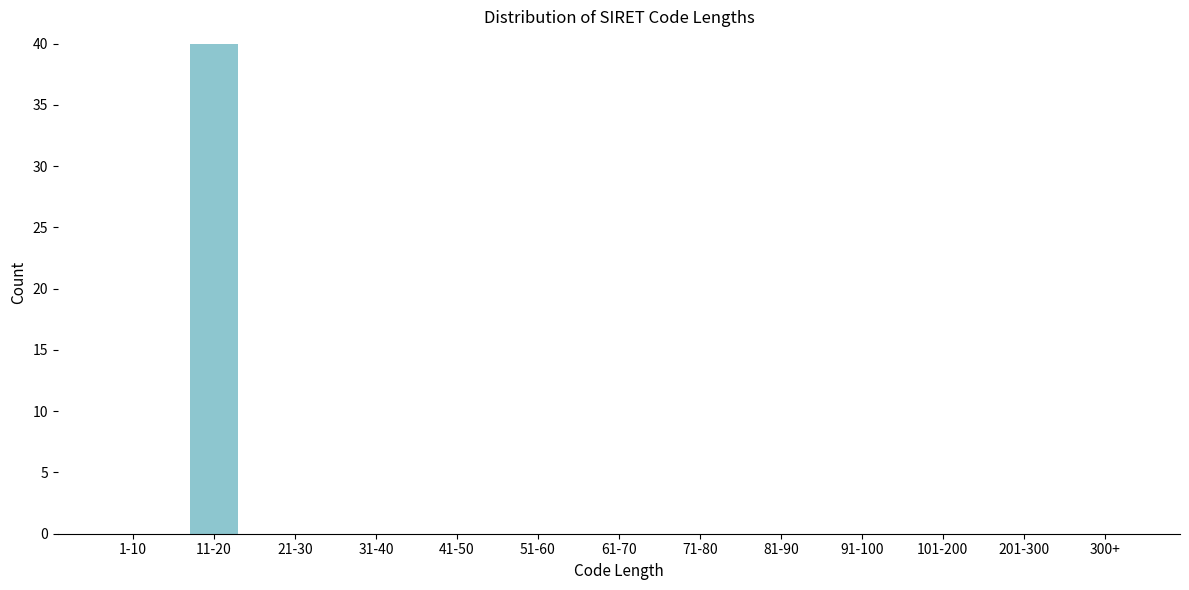

Reading left to right, list all the values displayed in this chart.

1-10=0	11-20=40	21-30=0	31-40=0	41-50=0	51-60=0	61-70=0	71-80=0	81-90=0	91-100=0	101-200=0	201-300=0	300+=0